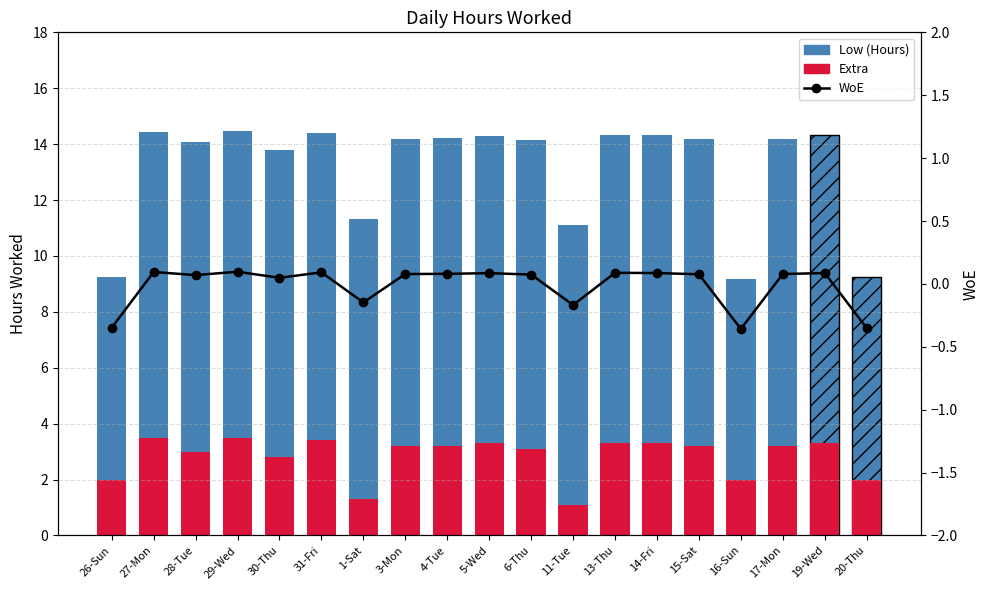

Between 31-Fri and 1-Sat, which is larger?

31-Fri